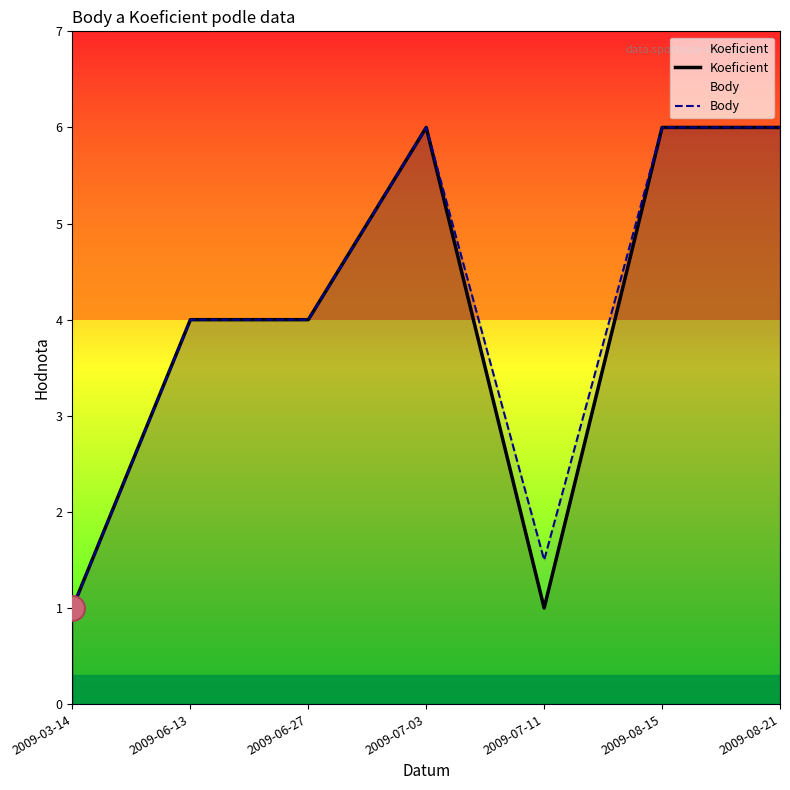

What is the greatest value displayed?

6.0